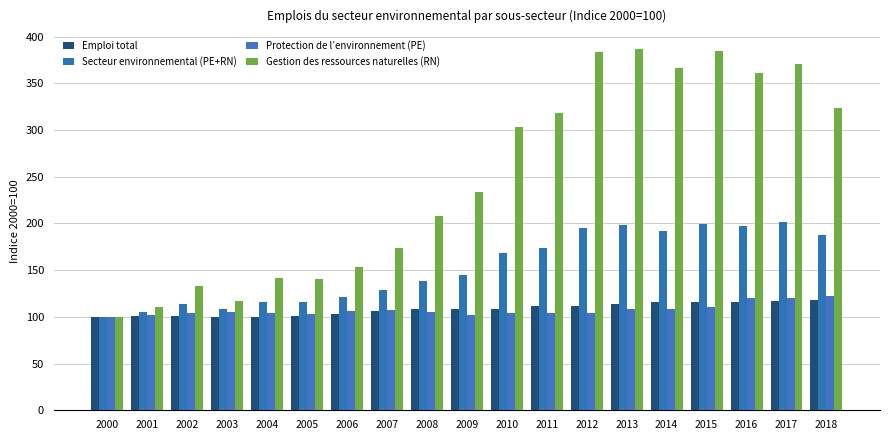

Which series has the widest spread of values?

Gestion des ressources naturelles (RN)